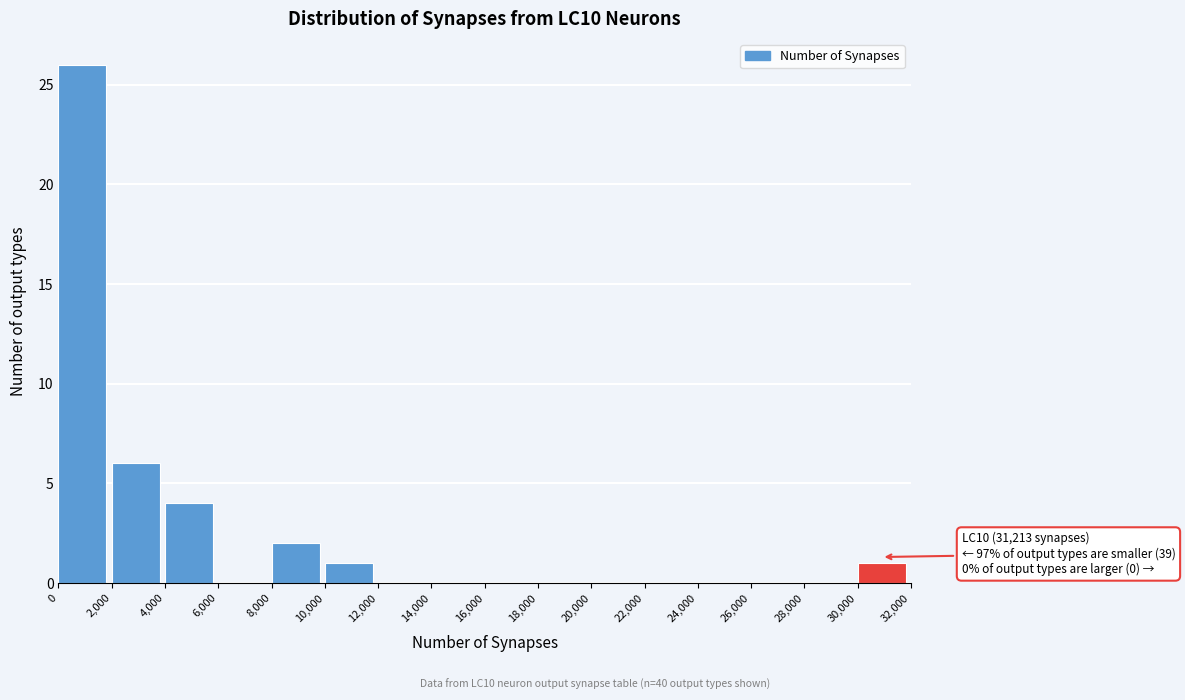

Over which range of the x-axis is the bar tallest?

0 to 2,000